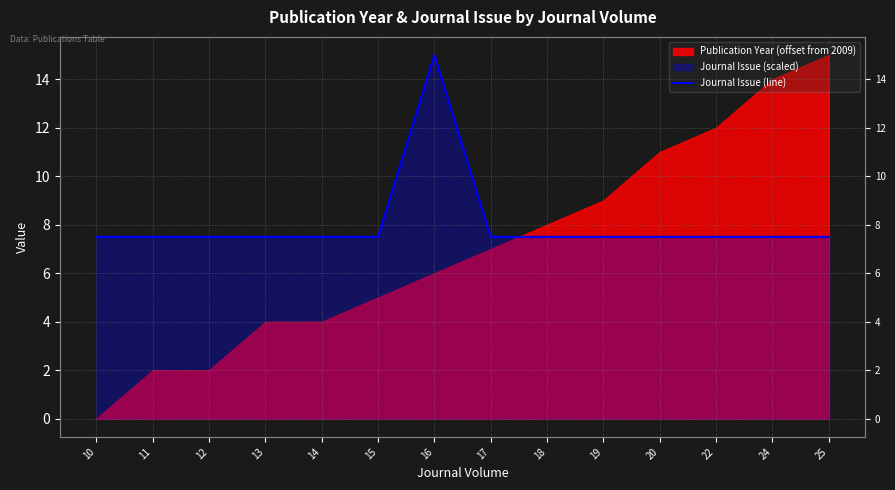

What is the greatest value displayed?

15.0